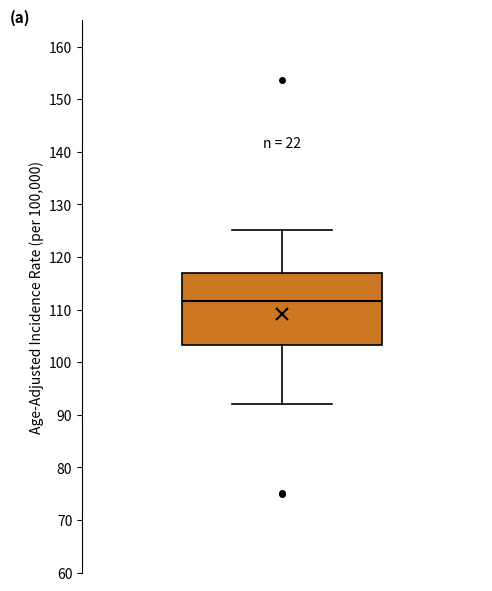

Transcribe this box plot: give where the median line is, the range the box spans, and where the two whiskers end, as read against the y-axis. The values are not printed on the chart, so give them approximately, as read against the axis.

median 112, box 103 to 117, whiskers 92 to 125